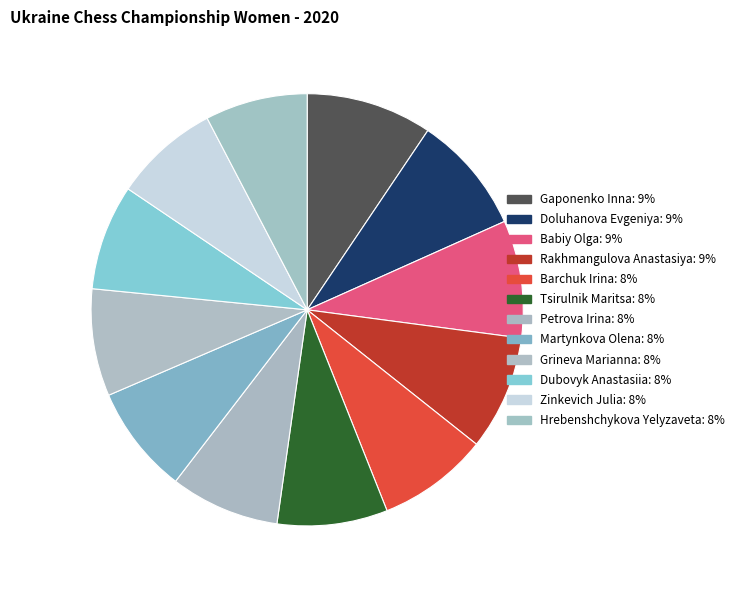

How many slices are in this pie chart?

12